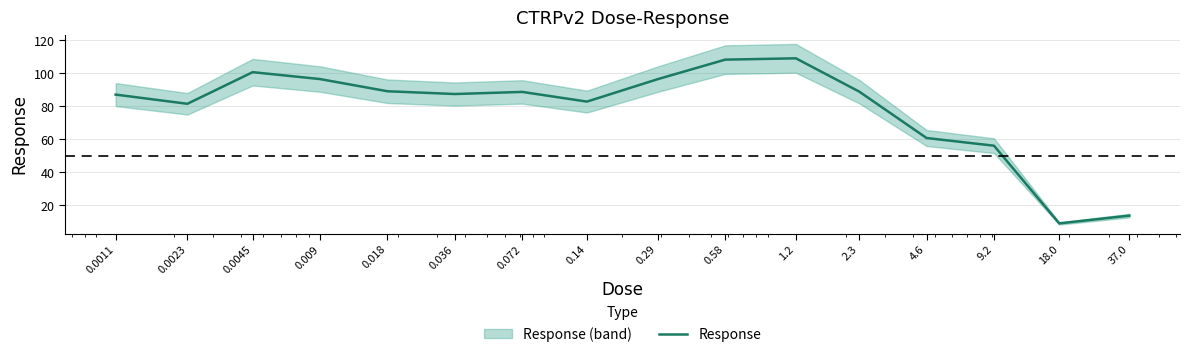

Reading left to right, list all the values displayed in this chart.

0.0011=87.1	0.0023=81.5	0.0045=100.7	0.009=96.5	0.018=89.1	0.036=87.5	0.072=88.7	0.14=82.9	0.29=96.5	0.58=108.3	1.2=109.1	2.3=88.9	4.6=60.8	9.2=56.1	18.0=9.0	37.0=13.7